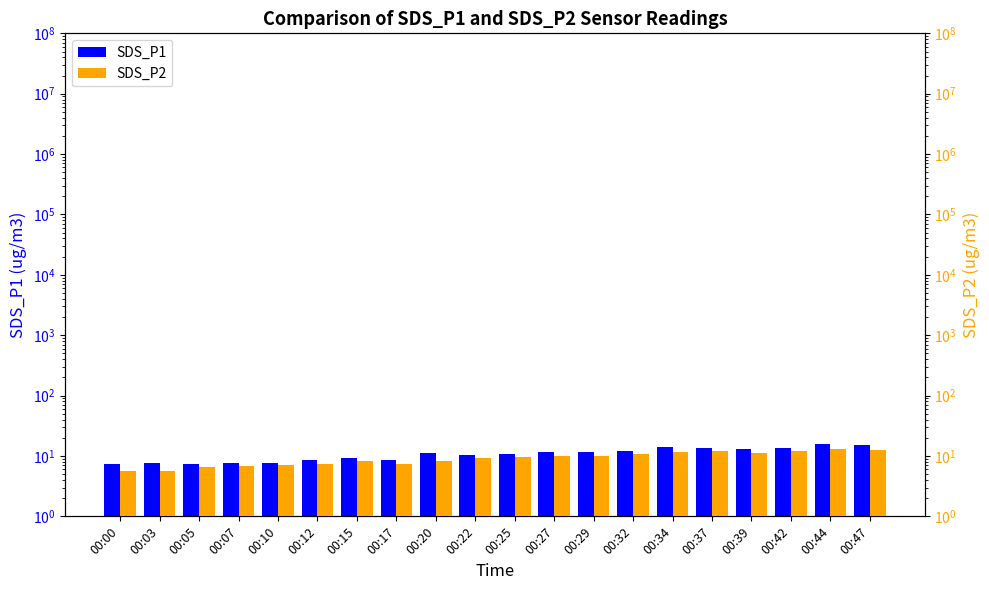

Which series has the largest total across all categories?

SDS_P1